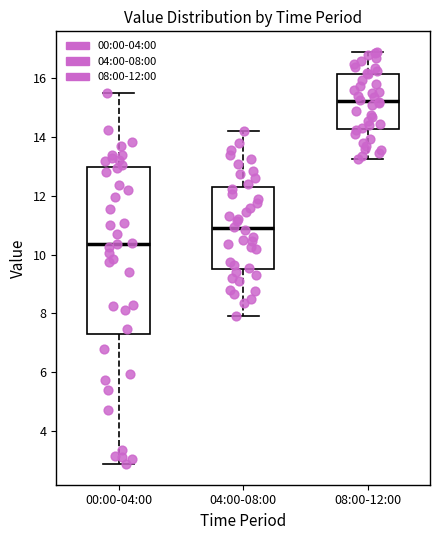

Reading left to right, transcribe this box plot: for each box, give where its median line is, the range the box spans, and where its two whiskers end, as read against the y-axis. The values are not printed on the chart, so give them approximately, as read against the axis.

00:00-04:00: median 10.4, box 7.4 to 13.0, whiskers 2.8 to 15.6
04:00-08:00: median 11.0, box 9.6 to 12.2, whiskers 8.0 to 14.2
08:00-12:00: median 15.2, box 14.2 to 16.2, whiskers 13.2 to 17.0